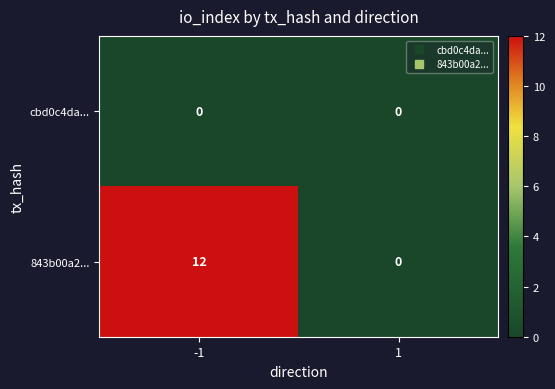

Rank the series by their maximum value, from lowest to highest.

cbd0c4da..., 843b00a2...